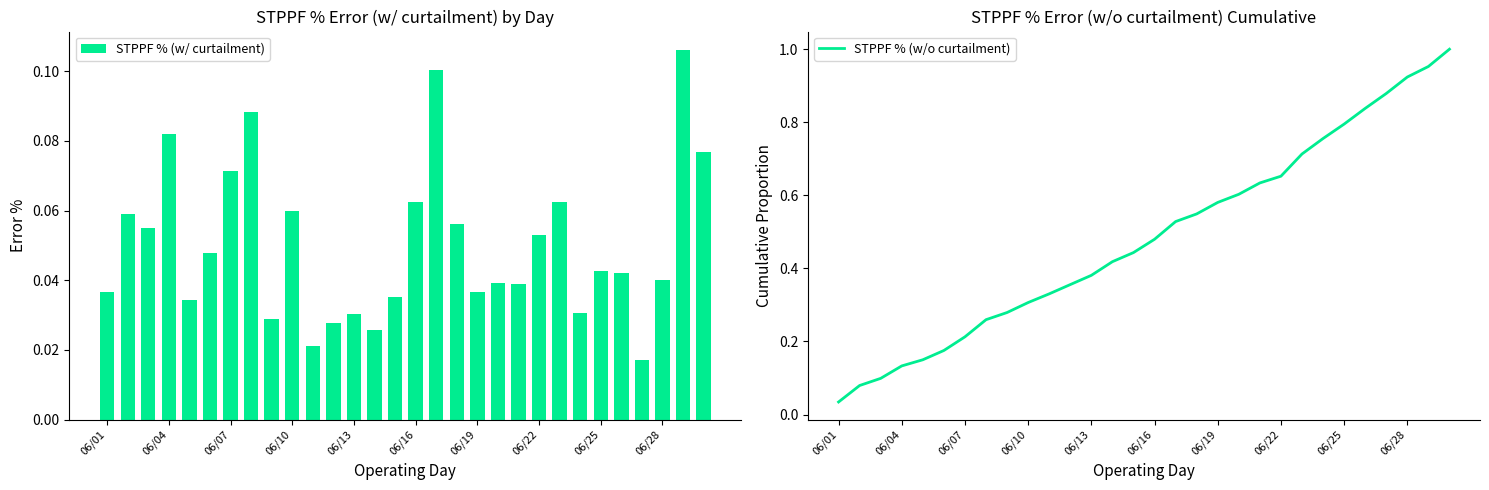

Rank the series at 23 from lowest to highest value.

STPPF % (w/ curtailment), STPPF % (w/o curtailment)